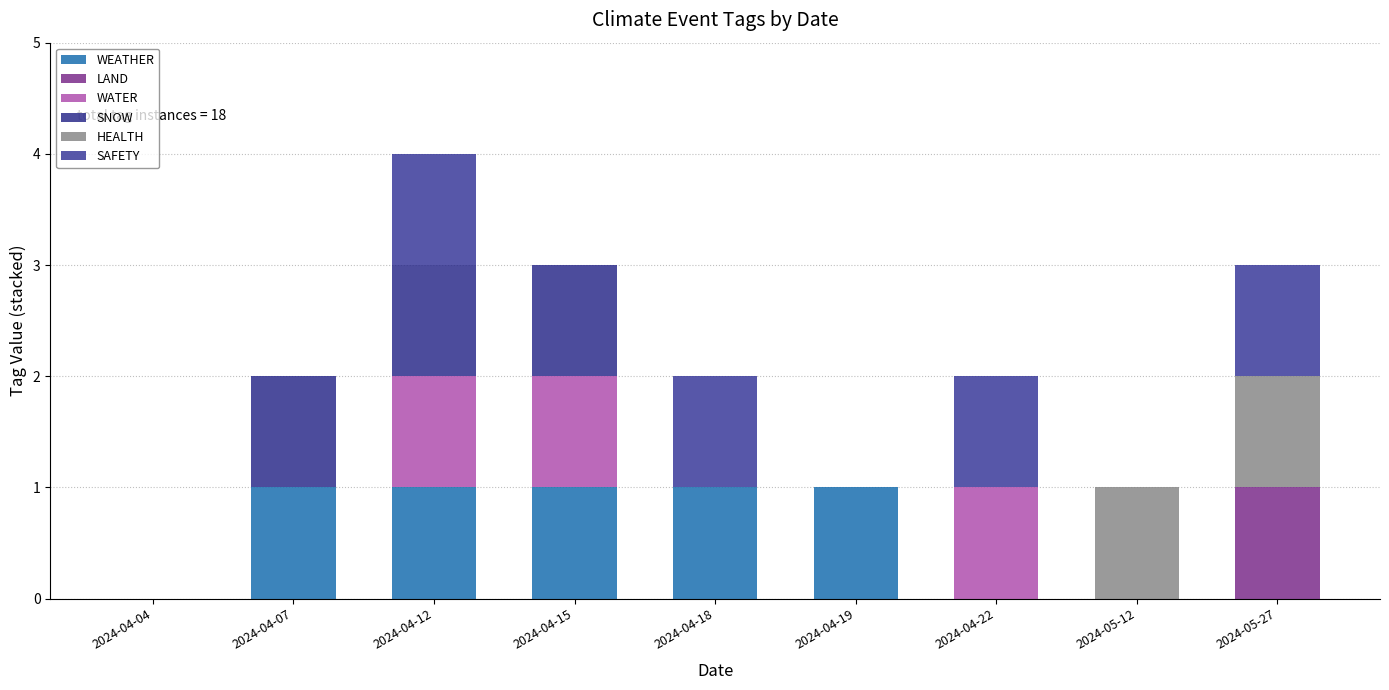

Are the bars horizontal?

No